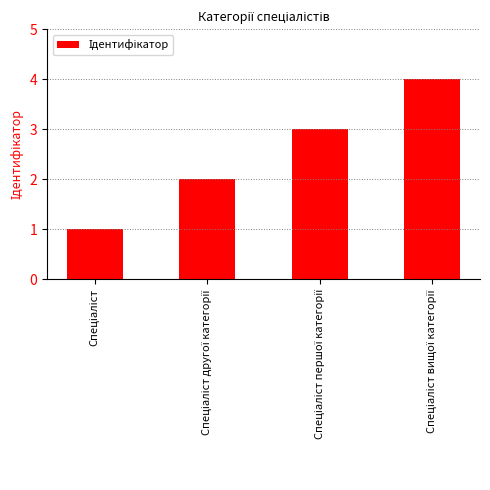

What is the greatest value displayed?

4